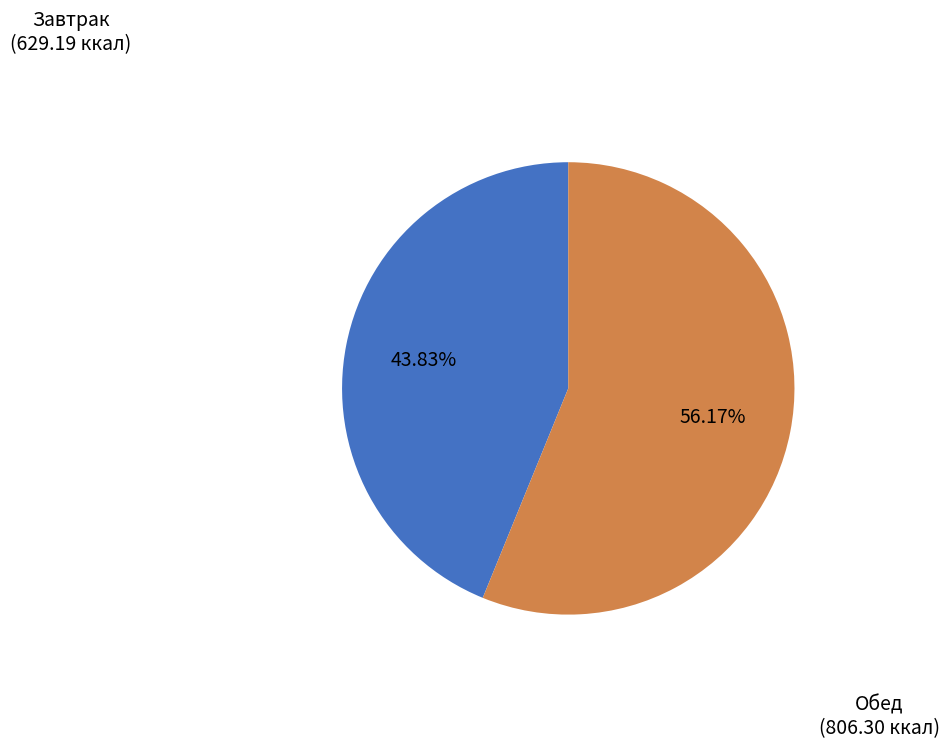

Which has a higher value, Завтрак or Обед?

Обед